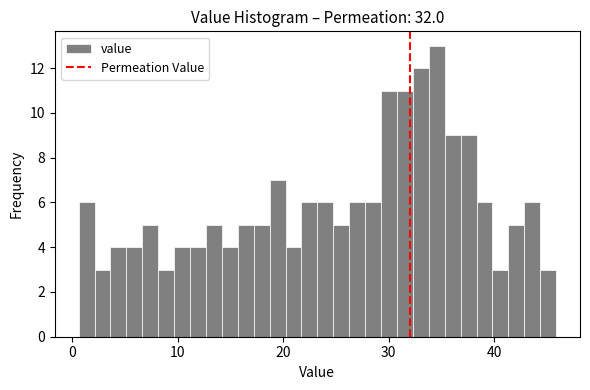

Read against the x-axis, roughly where is the centre of the tallest bar?

35